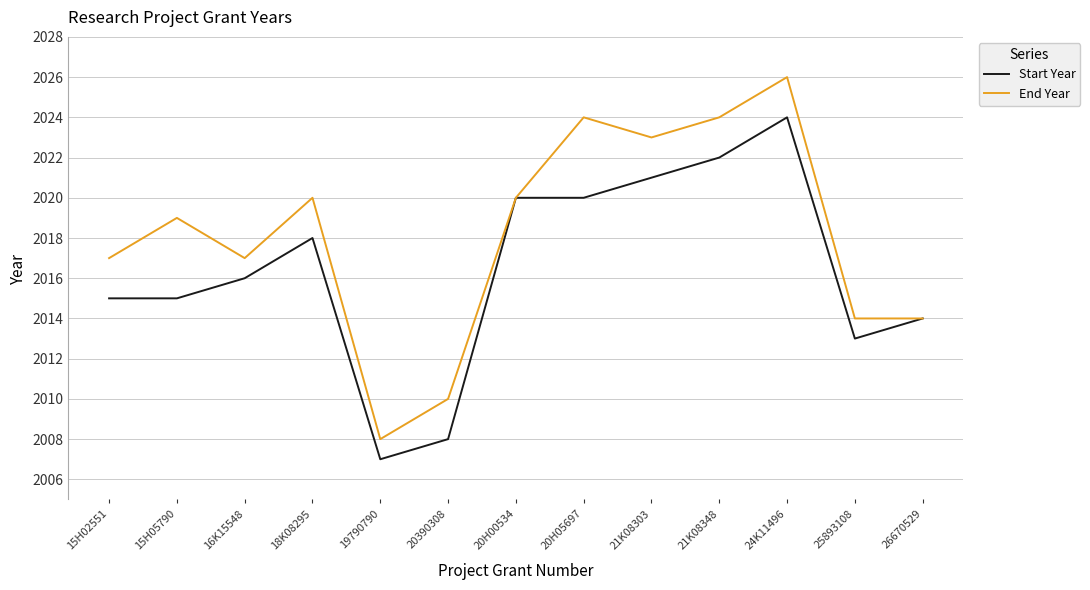

Between 19790790 and 21K08303, which series saw the biggest shift?

End Year